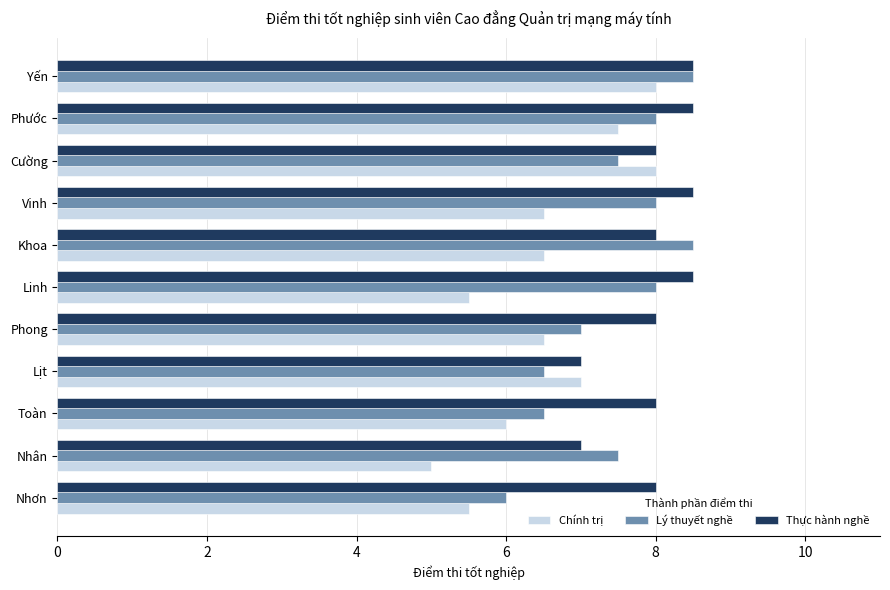

Which series has the widest spread of values?

Chính trị